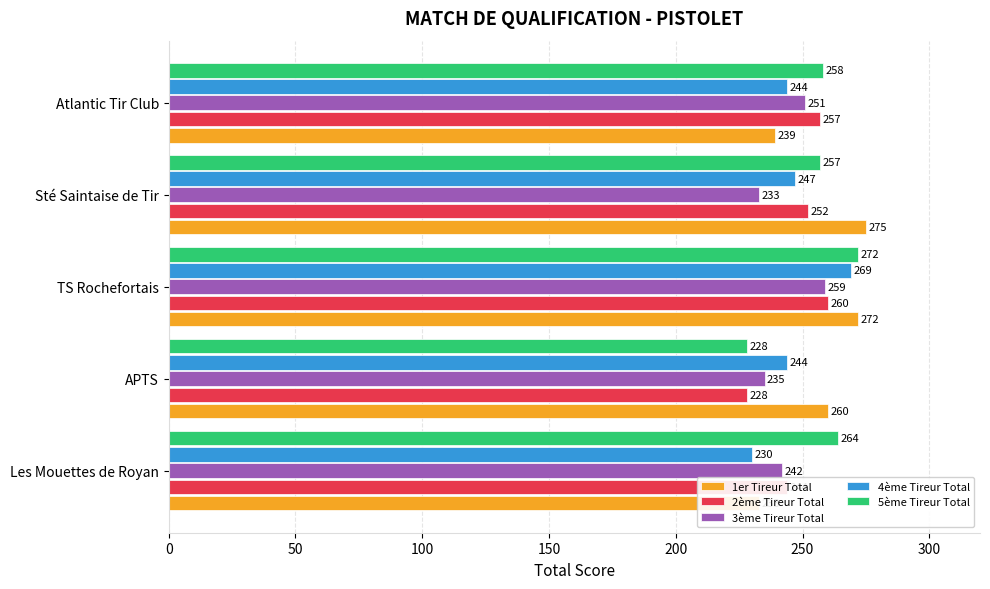

What is the minimum value shown in the chart?

228